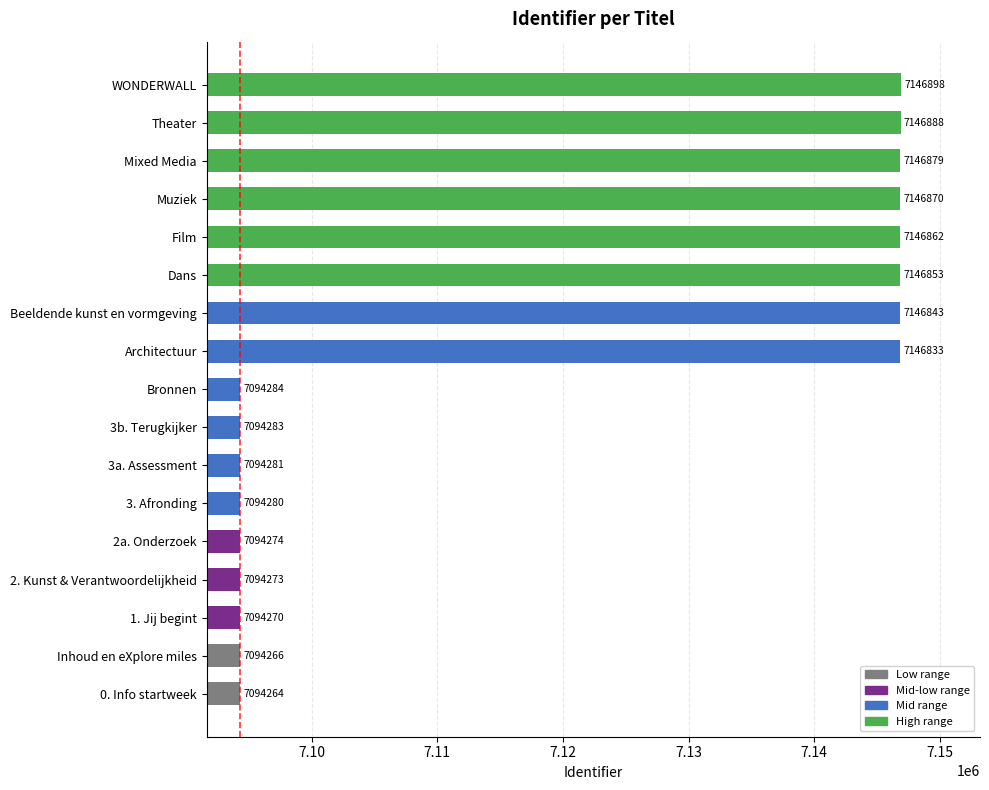

How many bars are there in total?

17